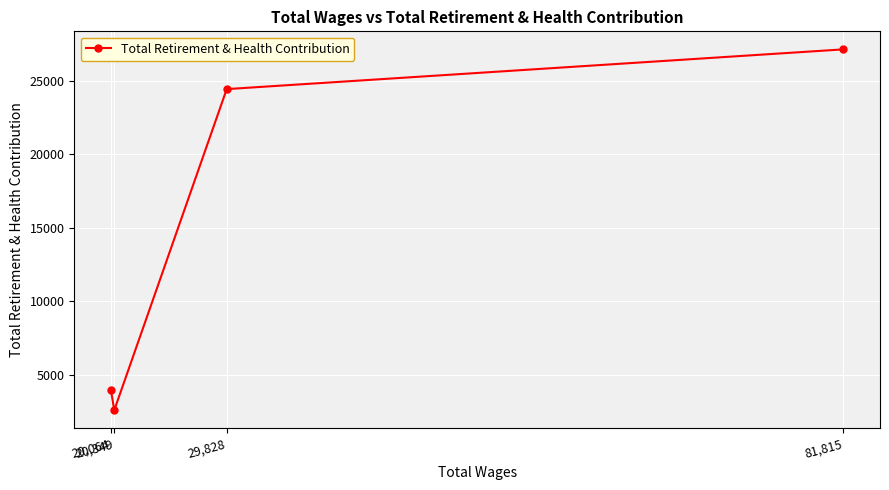

True or false: the data shows 24422 at 29,828.

True